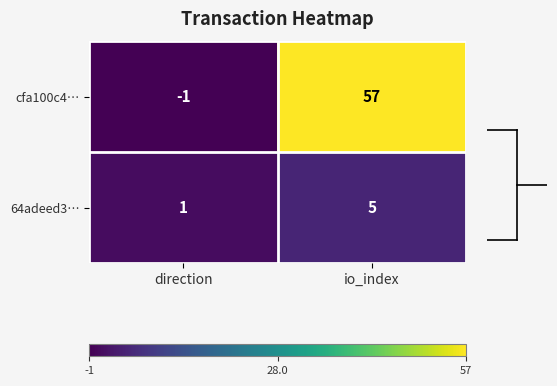

Is it true that cfa100c4… equals -1 at direction?

True